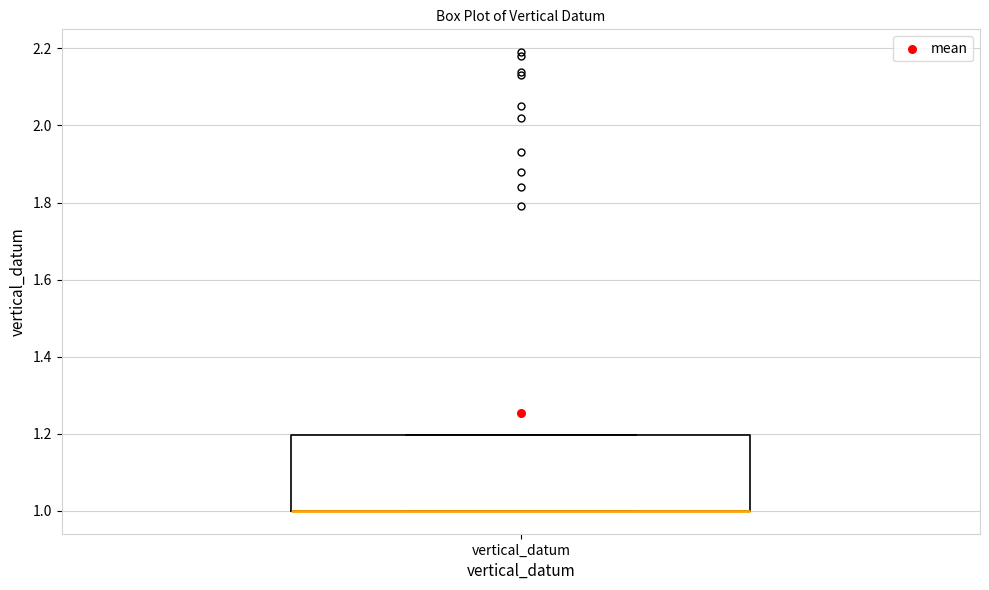

Transcribe this box plot: give where the median line is, the range the box spans, and where the two whiskers end, as read against the y-axis. The values are not printed on the chart, so give them approximately, as read against the axis.

median 1.0 (drawn on the box's lower edge), box 1.0 to 1.2, whiskers 1.0 to 1.2